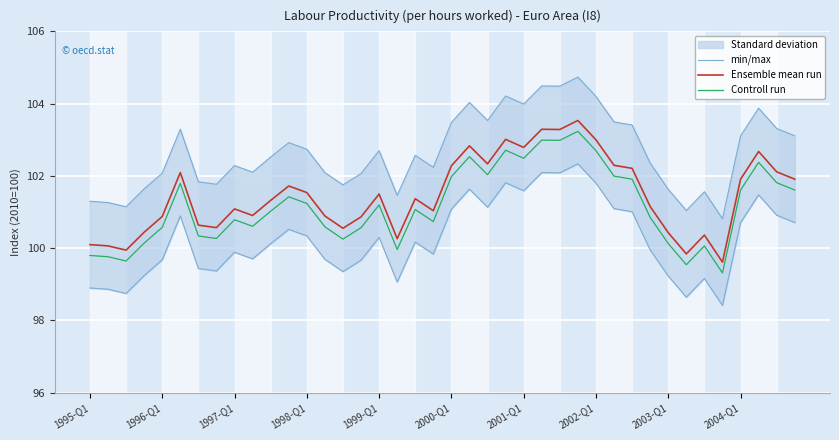

True or false: Ensemble mean run and Controll run cross at least once.

False